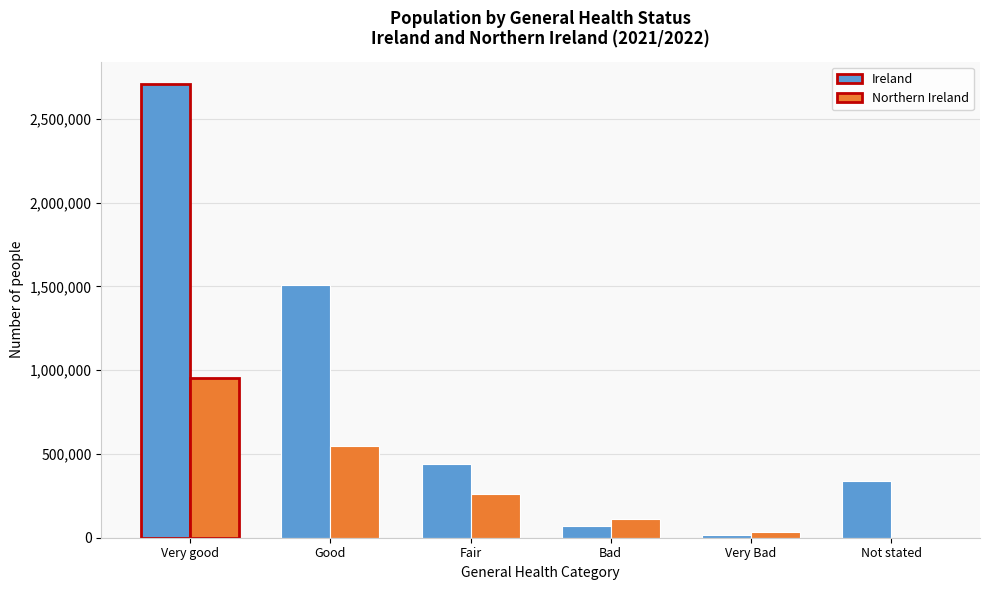

Reading left to right, extract all data points from this chart.

Ireland: Very good=2705924	Good=1508222	Fair=440736	Bad=72050	Very Bad=16725	Not stated=341222
Northern Ireland: Very good=951126	Good=546033	Fair=259983	Bad=108961	Very Bad=37071	Not stated=0